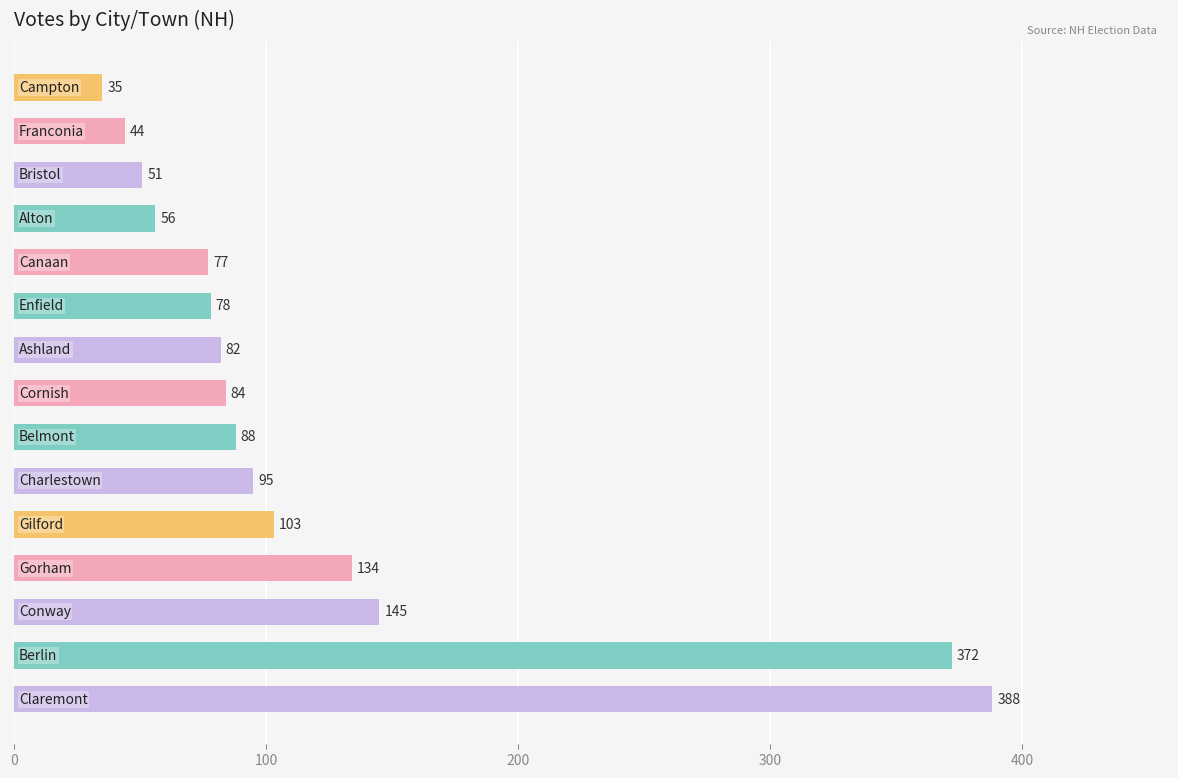

What is the average value?

122